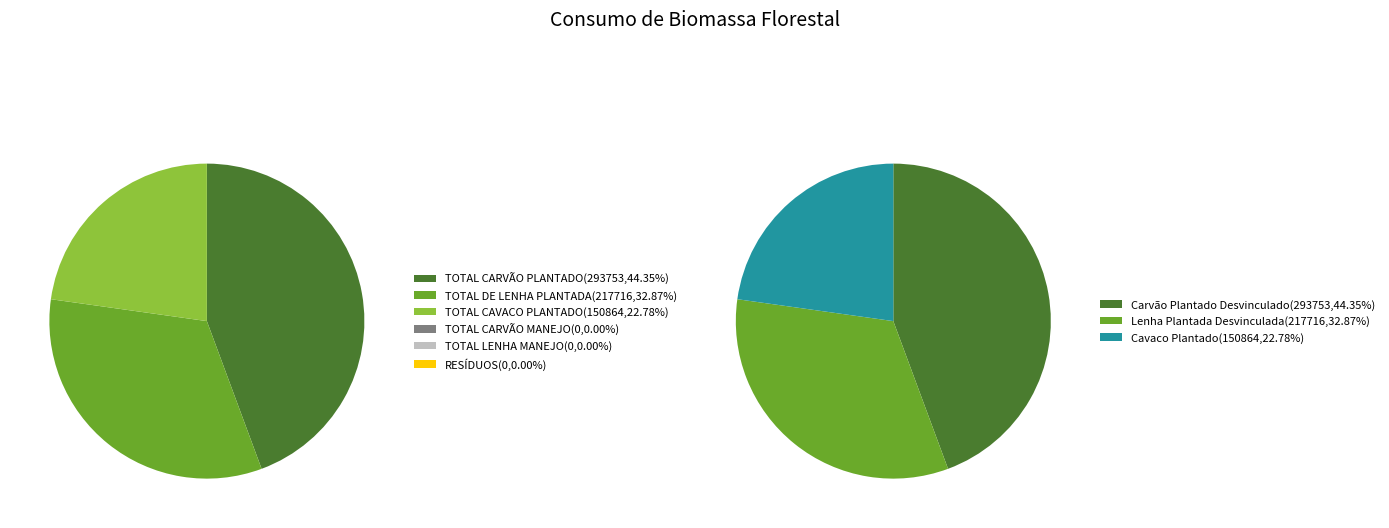

What portion of the pie excludes TOTAL MOINHA DE CARVÃO?

100.0%